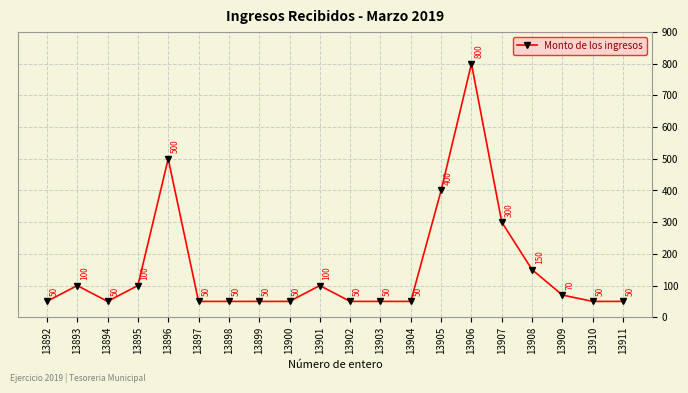

True or false: there are more than 2 points higher than both neighbors.

True